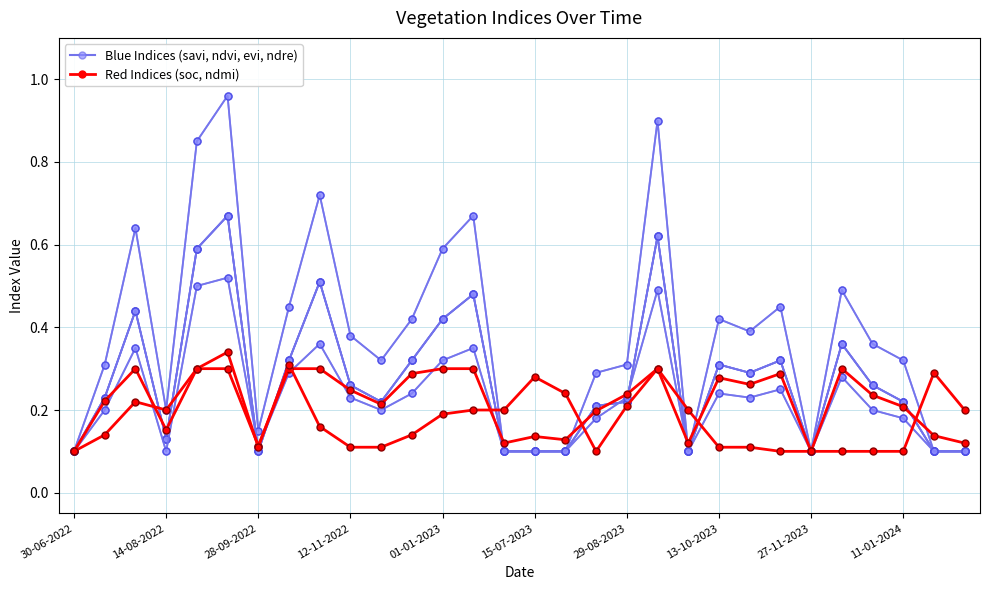

Between 25 and 11, which is larger?

25